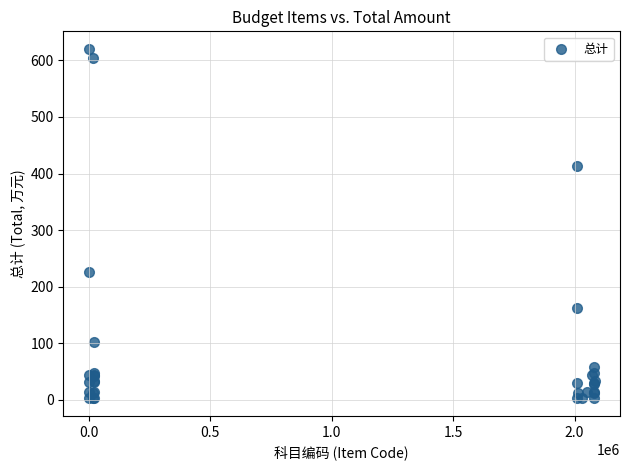

What Y value in the scatter plot is closest to 311?

226.9